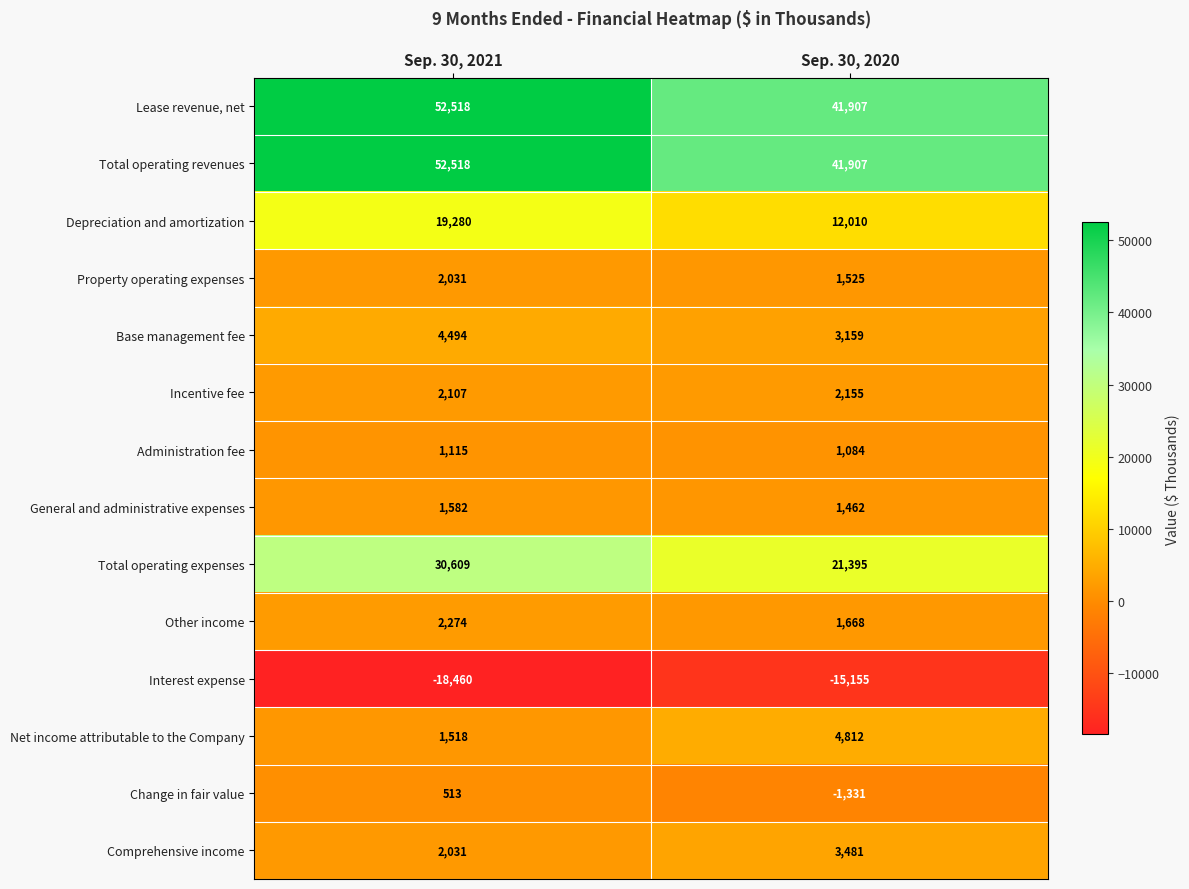

Where is Change in fair value nearest to the value -409?

Sep. 30, 2021